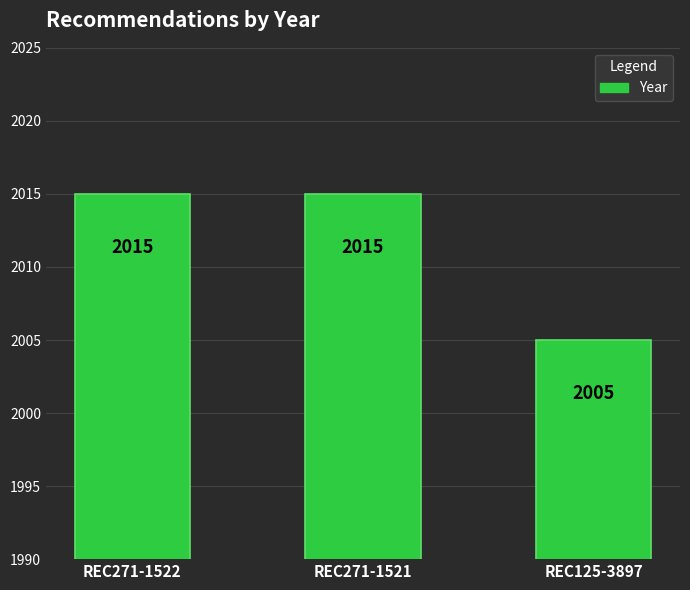

How many categories are shown in the chart?

3